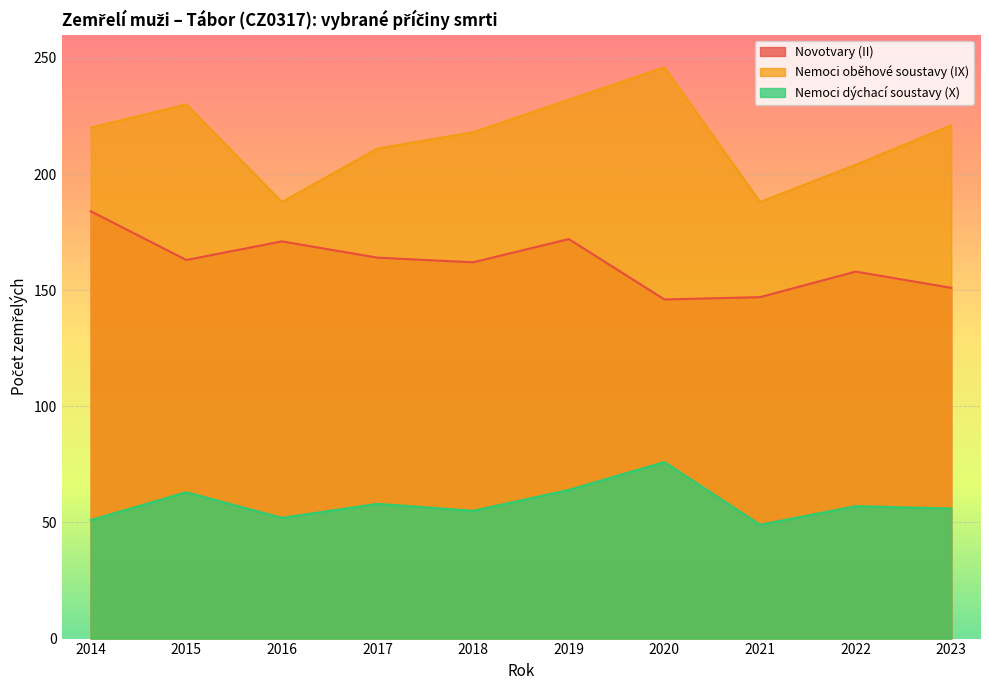

How many series are shown in this chart?

3